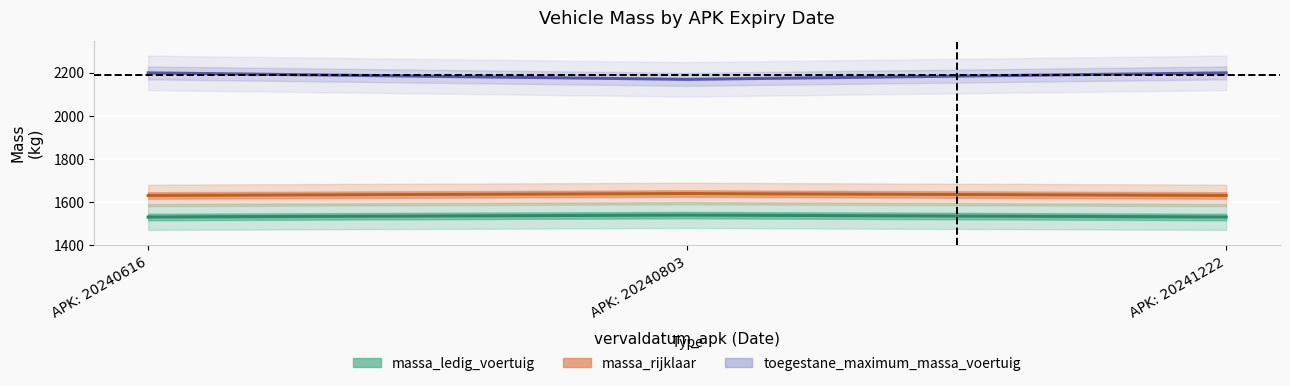

How many lines are shown in the chart?

3